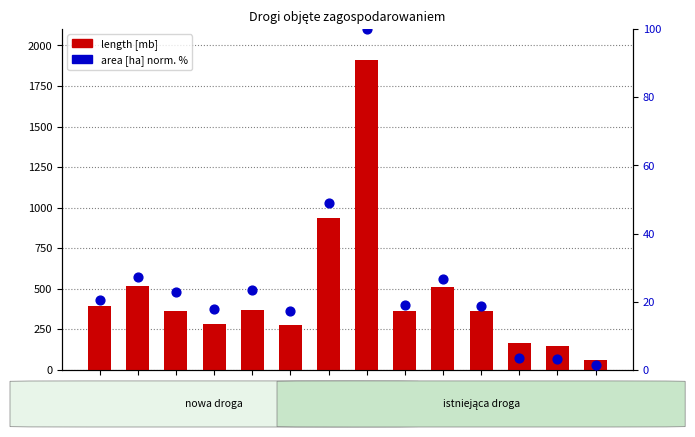

What are all the series names shown in the legend?

length [mb], area [ha] (normalized 0–100%)